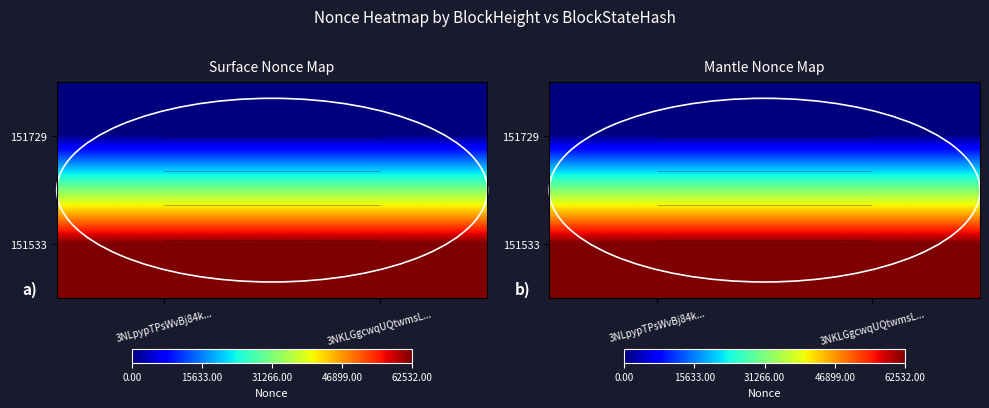

At how many categories does at least one series exceed 52807?

2